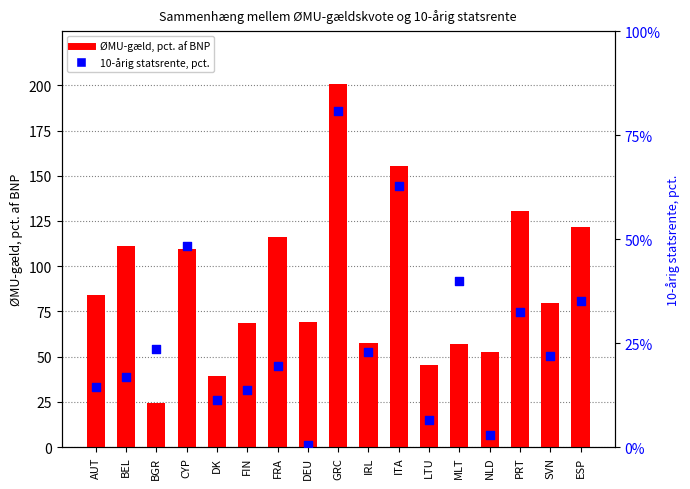

Which series contains the highest Y value?

ØMU-gæld, pct. af BNP